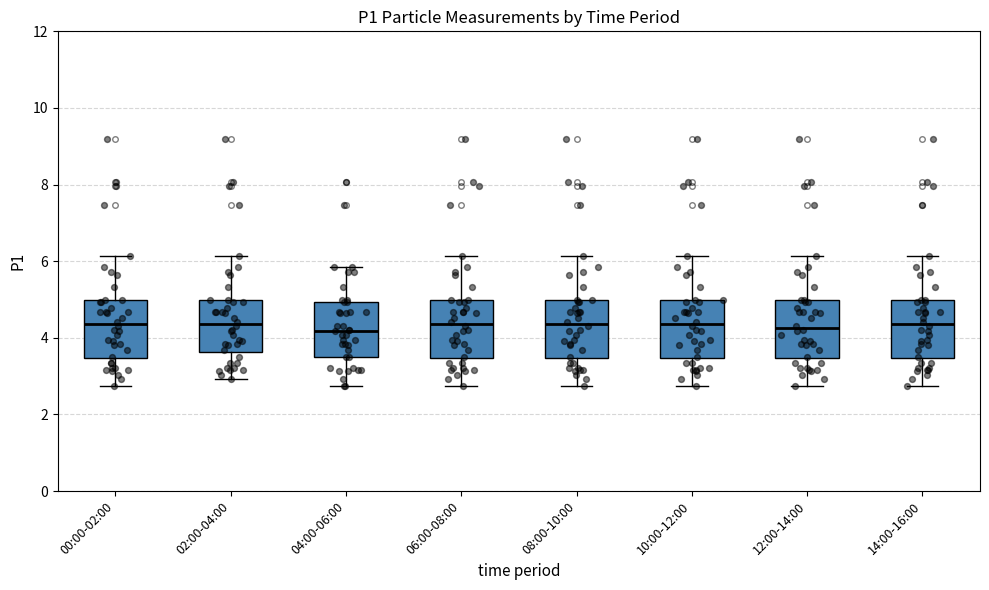

Where is the upper edge of the box for 10:00-12:00 on the y-axis? The values are not printed on the chart, so give them approximately, as read against the axis.

5.0